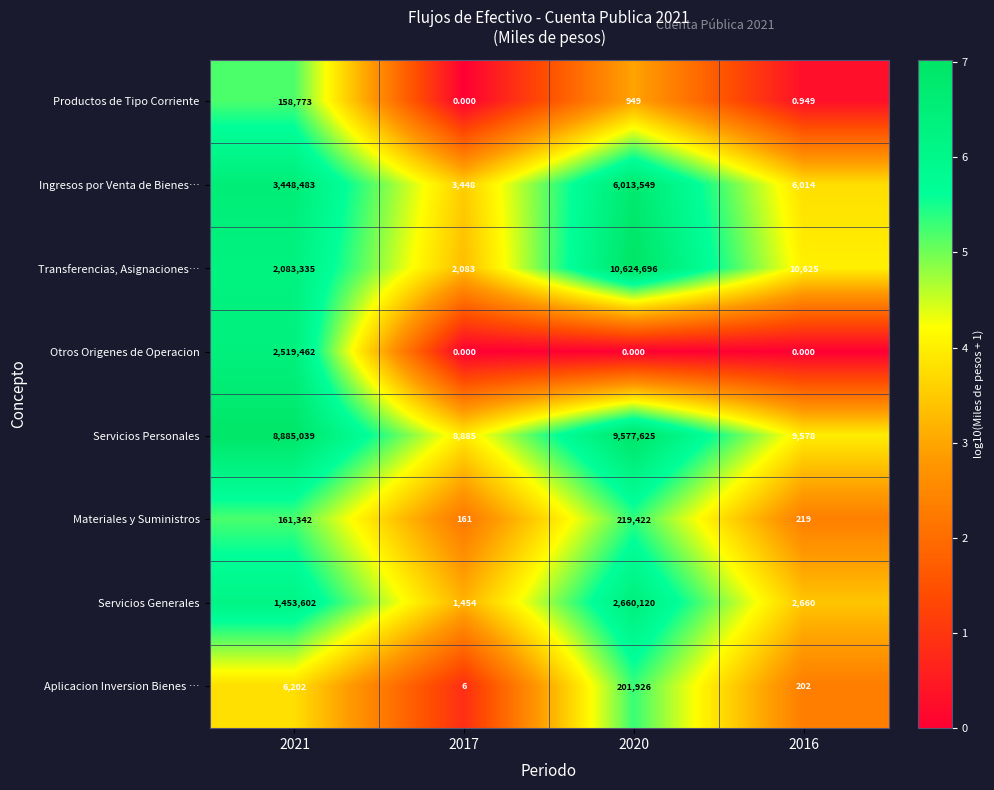

At 2016, list the series in order from largest to smallest.

Transferencias, Asignaciones…, Servicios Personales, Ingresos por Venta de Bienes…, Servicios Generales, Materiales y Suministros, Aplicacion Inversion Bienes …, Productos de Tipo Corriente, Otros Origenes de Operacion